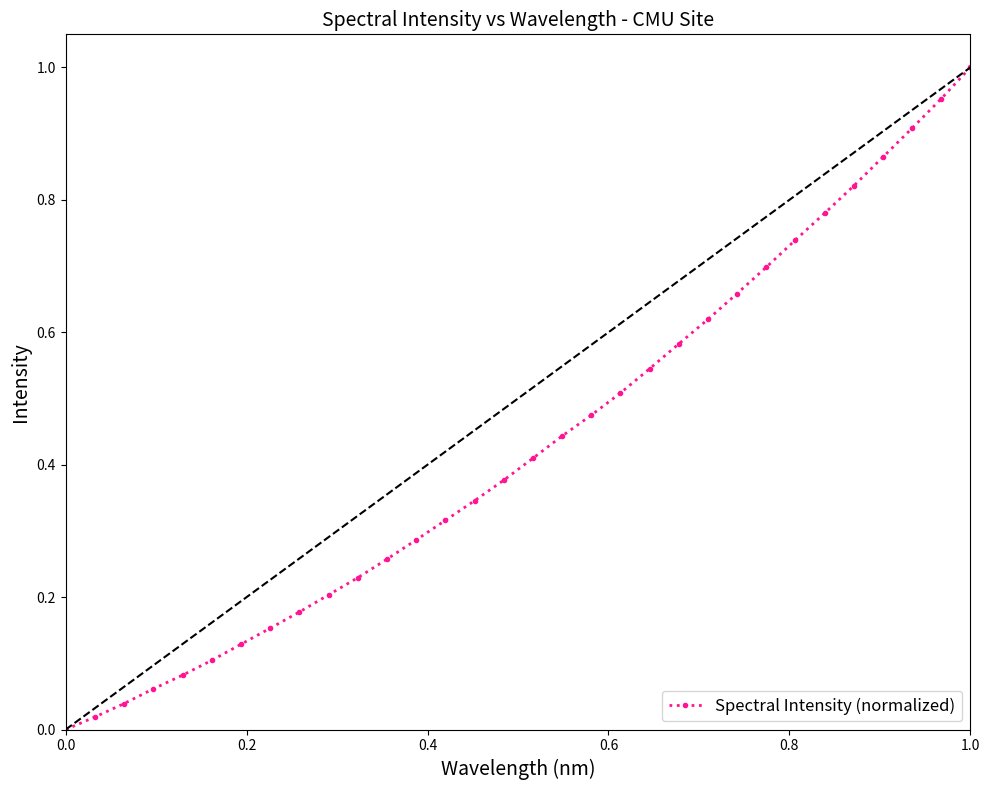

What is the sum of all values?

13.8